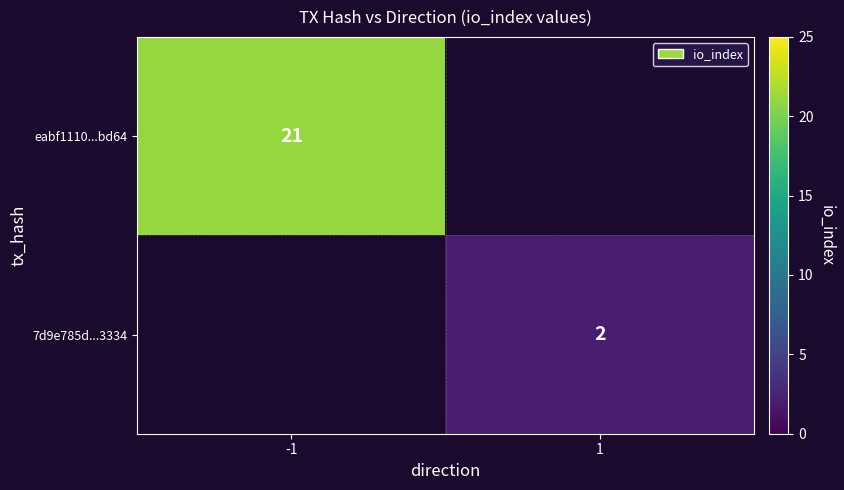

The value of eabf1110...bd64 at -1 is 31.2. True or false?

False